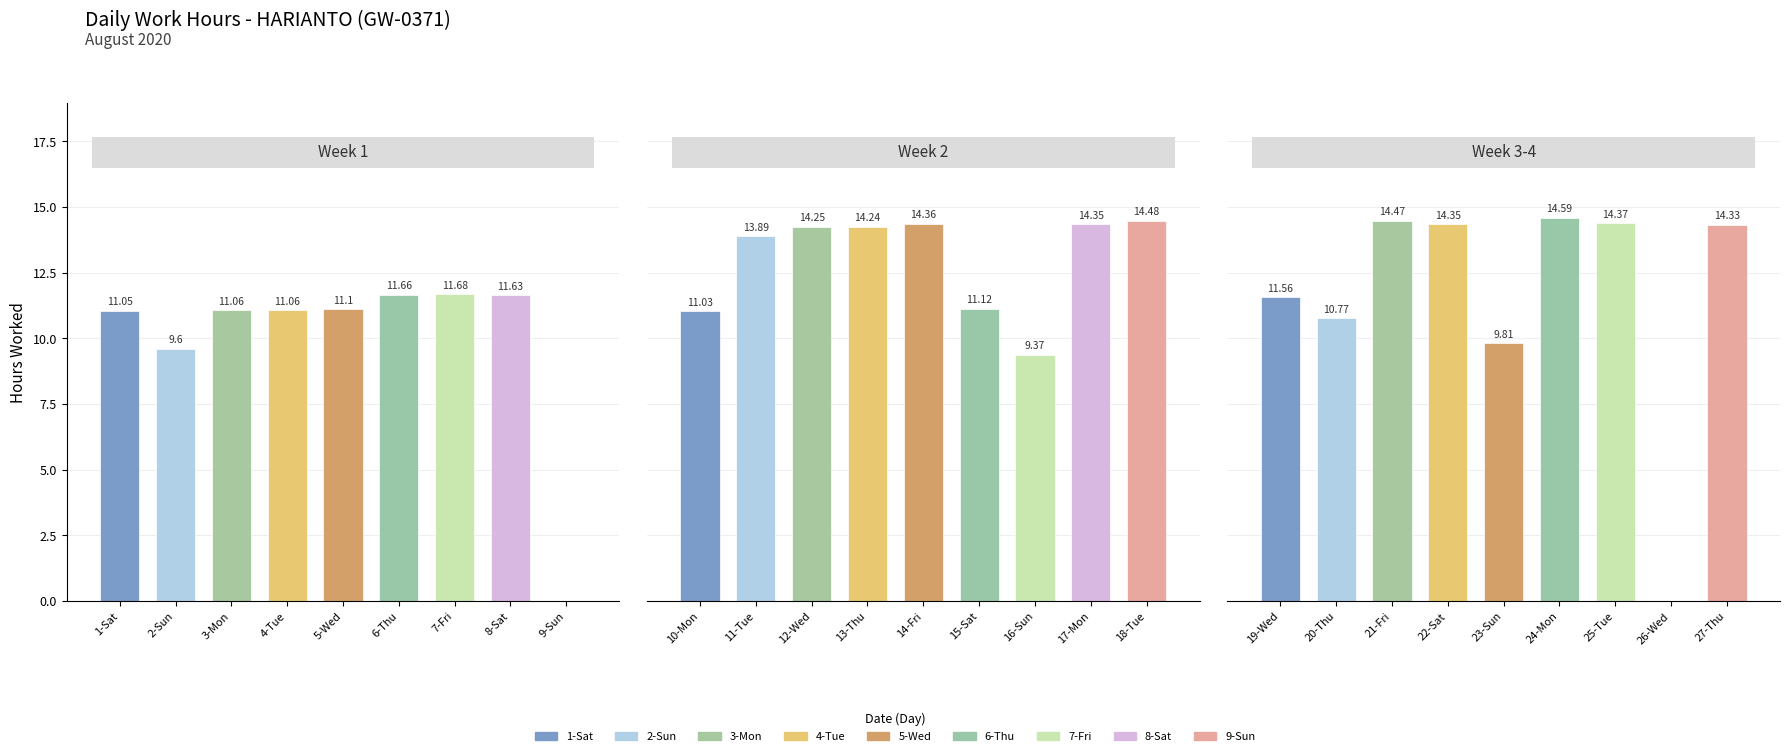

Which series has the widest spread of values?

Work Hours